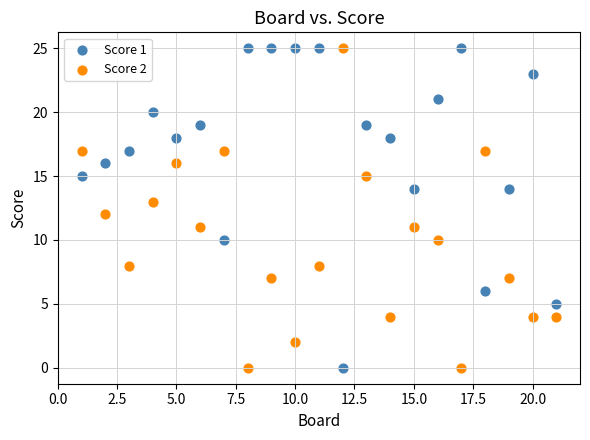

Across all data points, what is the range of Y values (max minus min)?

25